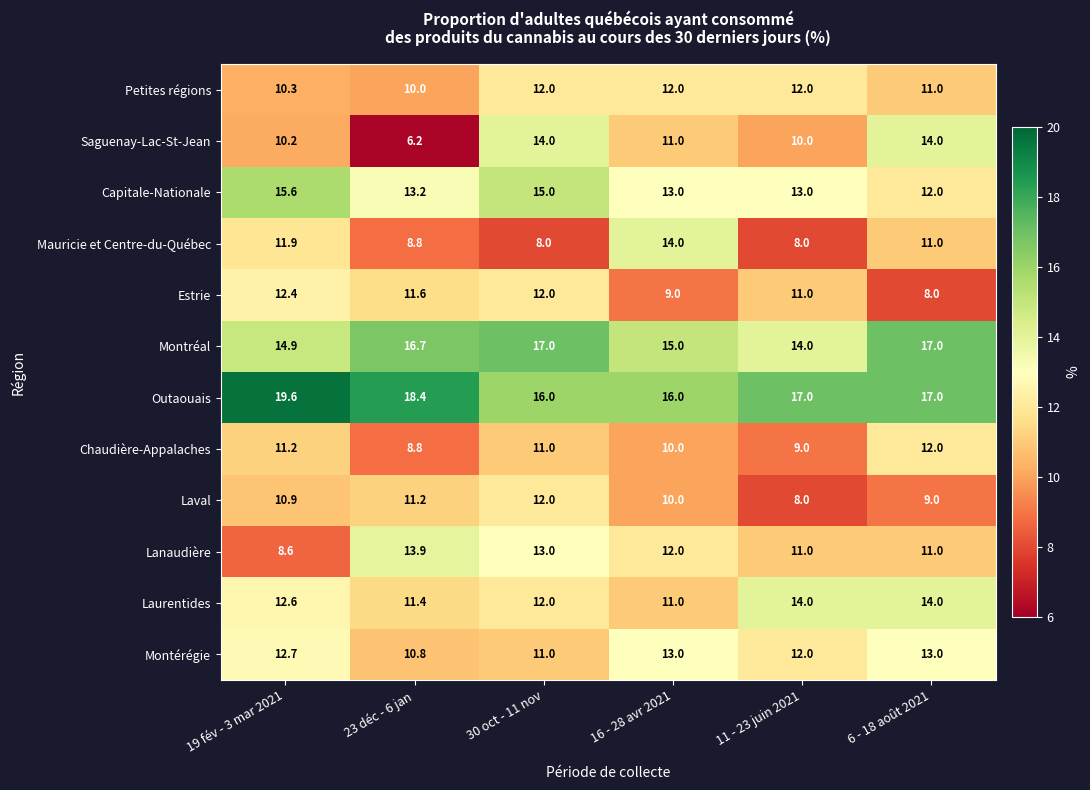

What is the greatest value displayed?

19.6